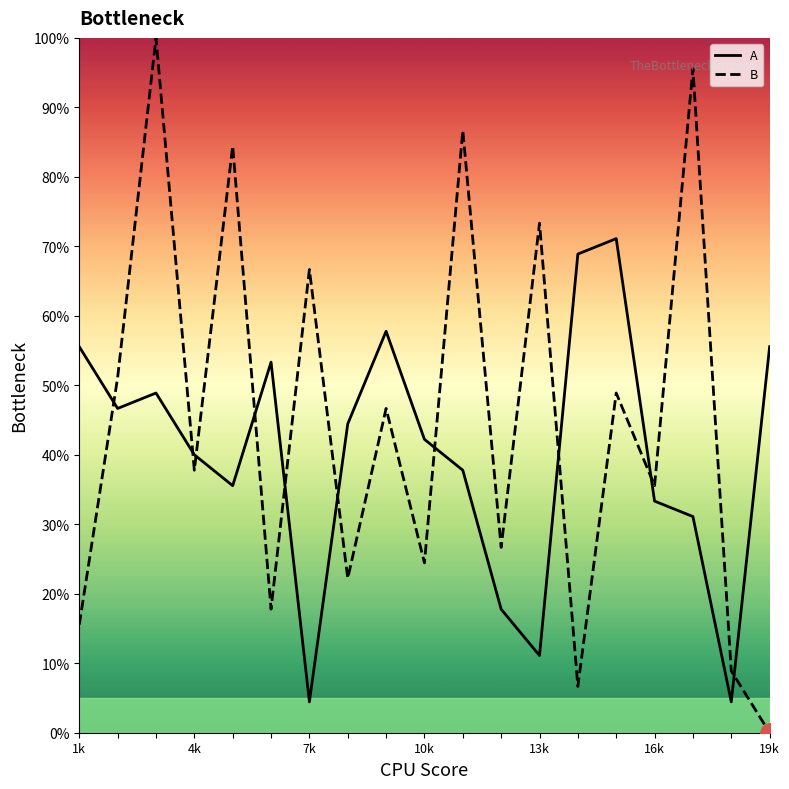

Which series ends up on top after the final intersection of B and A?

A